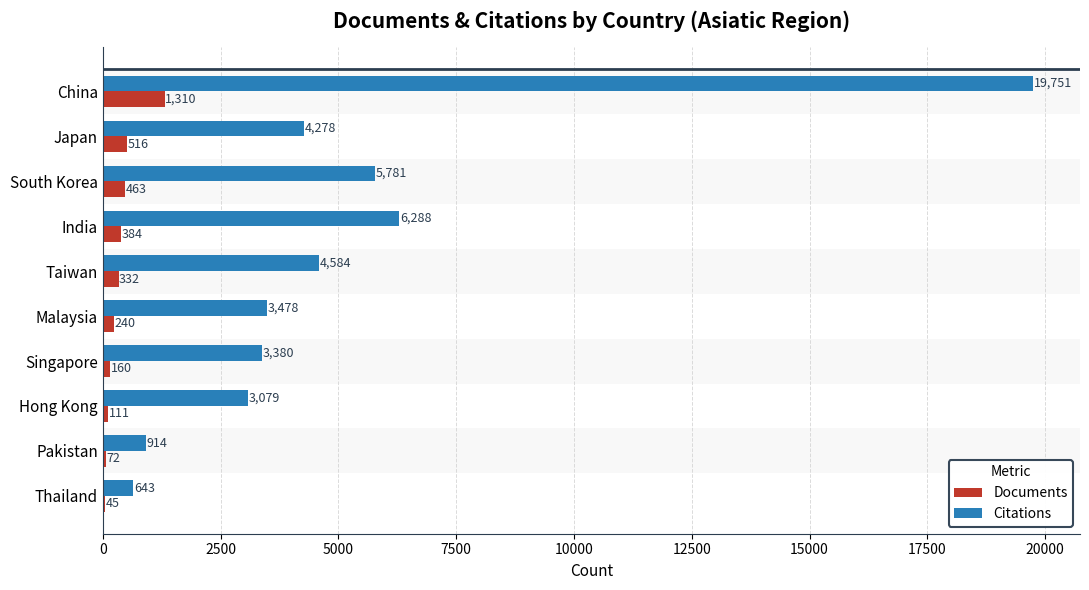

Which series has the largest total across all categories?

Citations